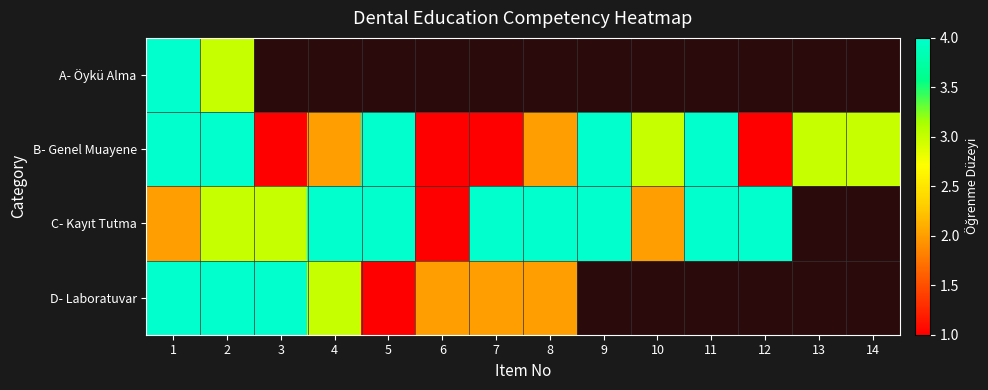

The C- Kayıt Tutma series shows 4.0 at 11. True or false?

True